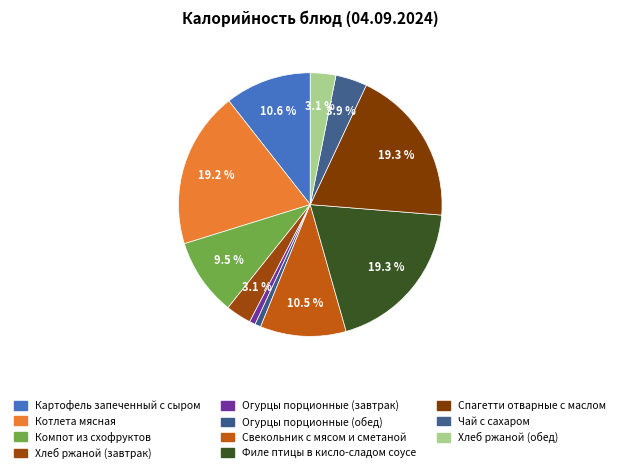

How many slices are in this pie chart?

11